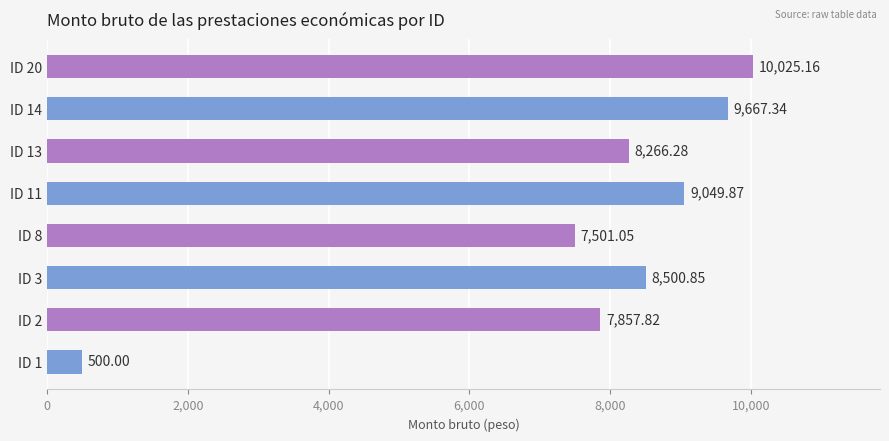

Which label corresponds to the largest value in the chart?

ID 20